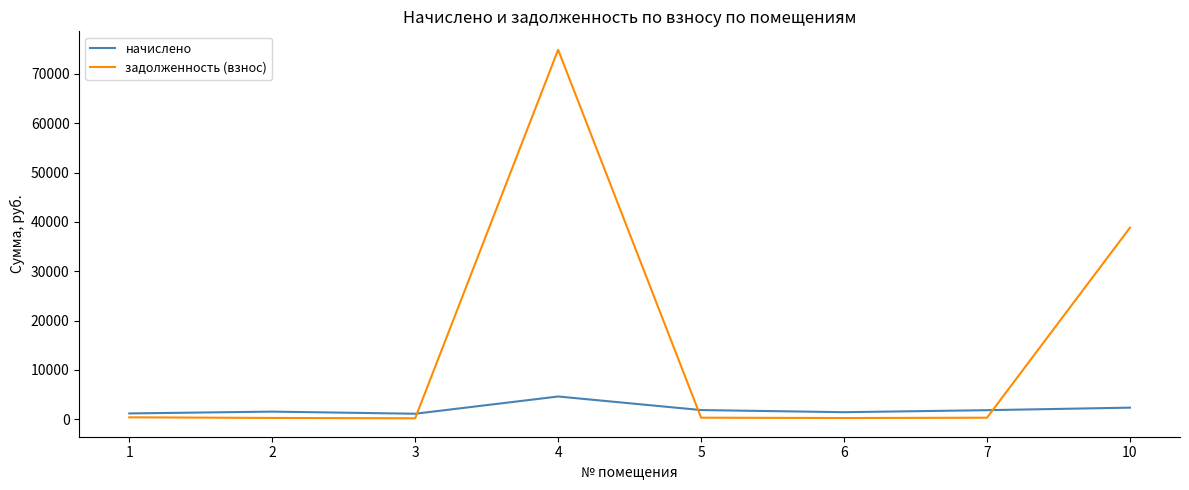

Rank the series at 7 from lowest to highest value.

задолженность (взнос), начислено